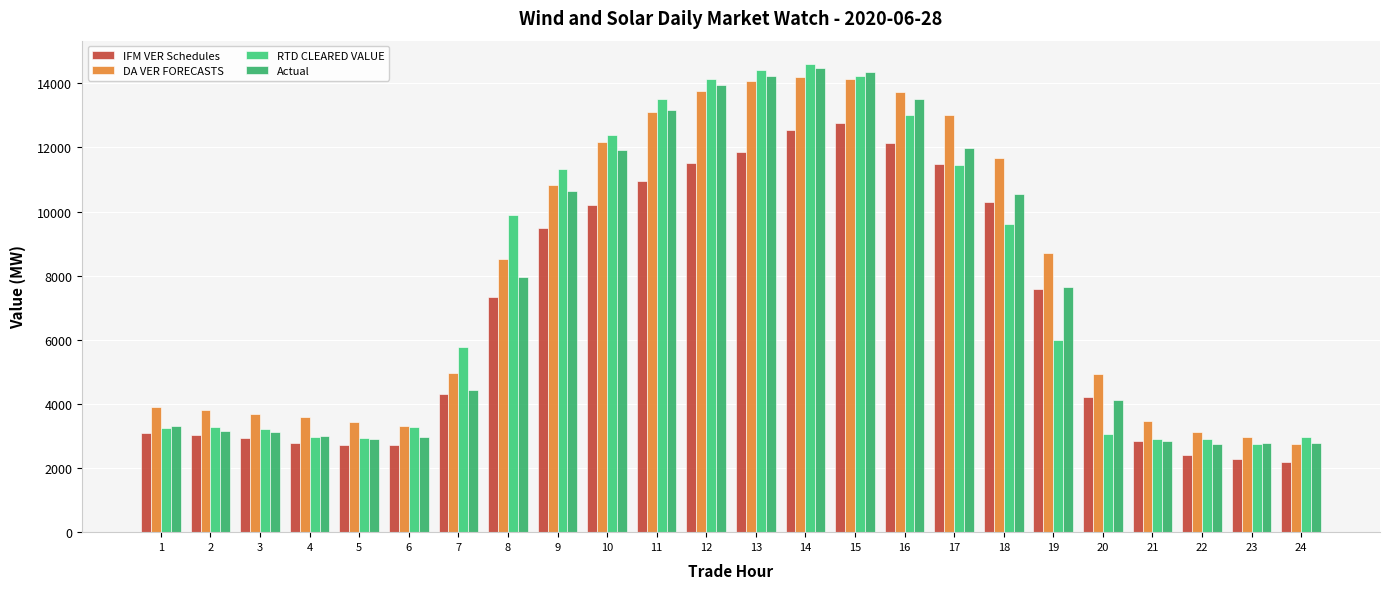

How many series are shown in this chart?

4